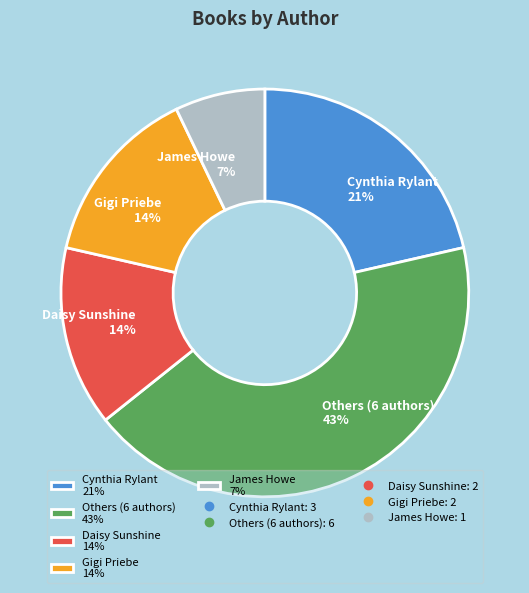

How many slices are in this pie chart?

5